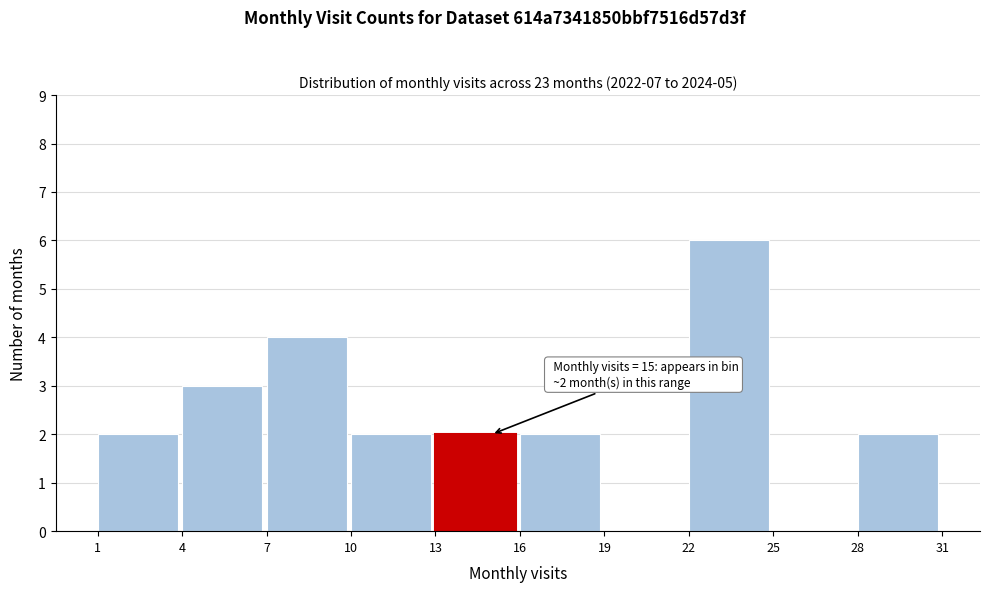

Over which range of the x-axis is the bar tallest?

22 to 25